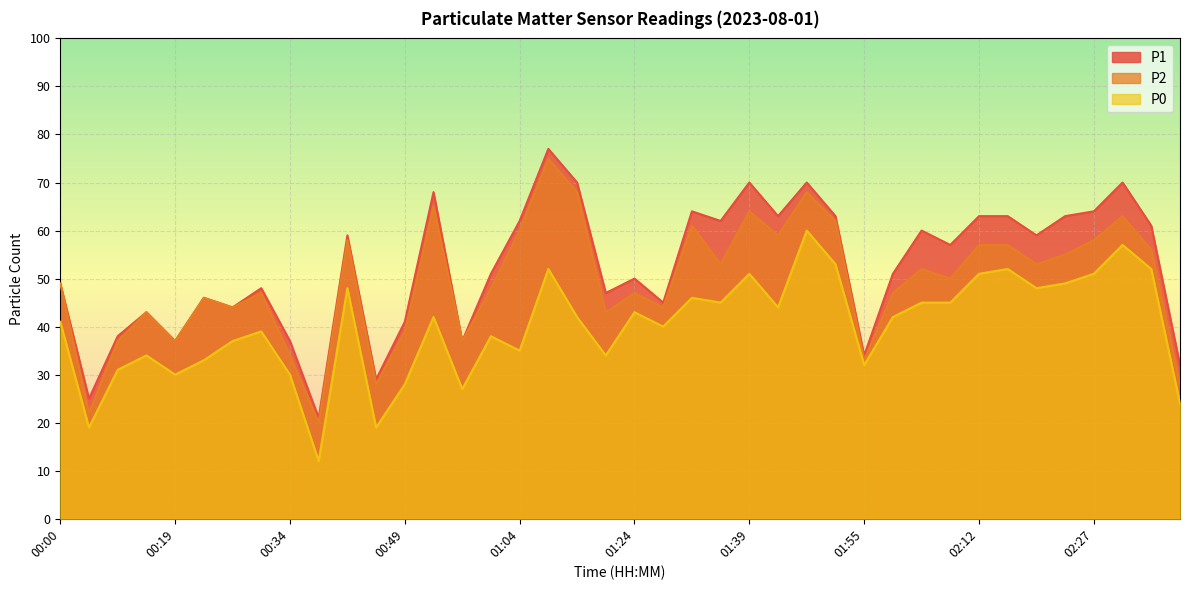

How many categories are shown in the chart?

40